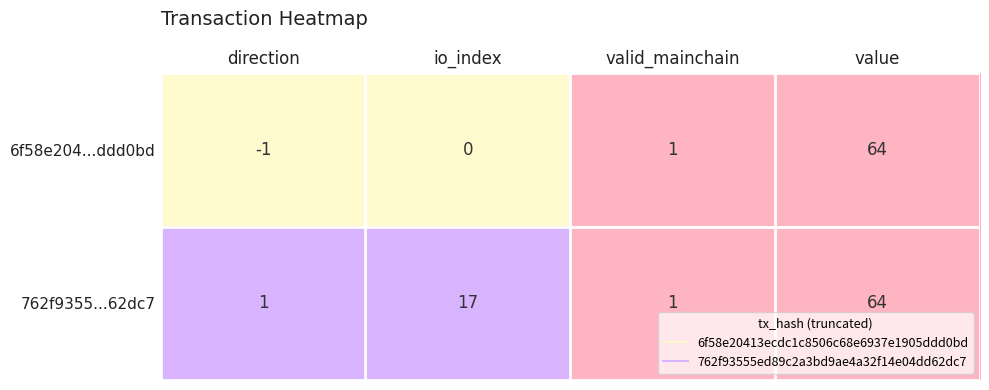

What is the total value across all series at valid_mainchain?

2